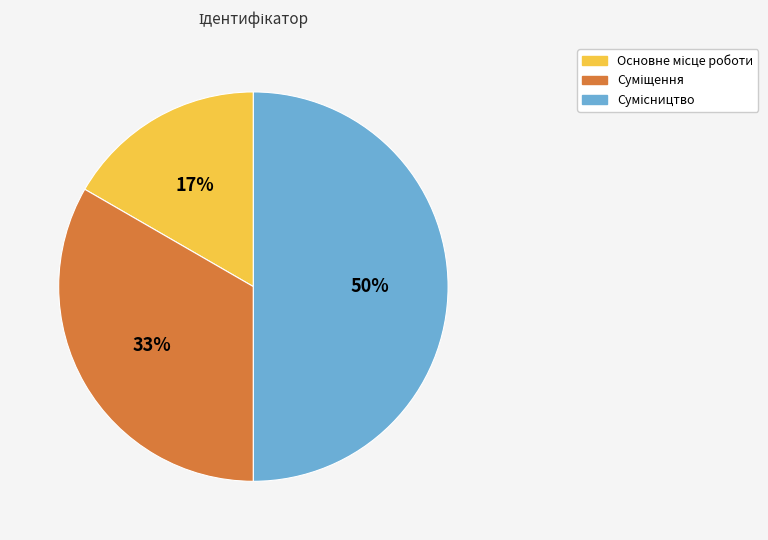

To the nearest percent, what is the average slice percentage?

33%